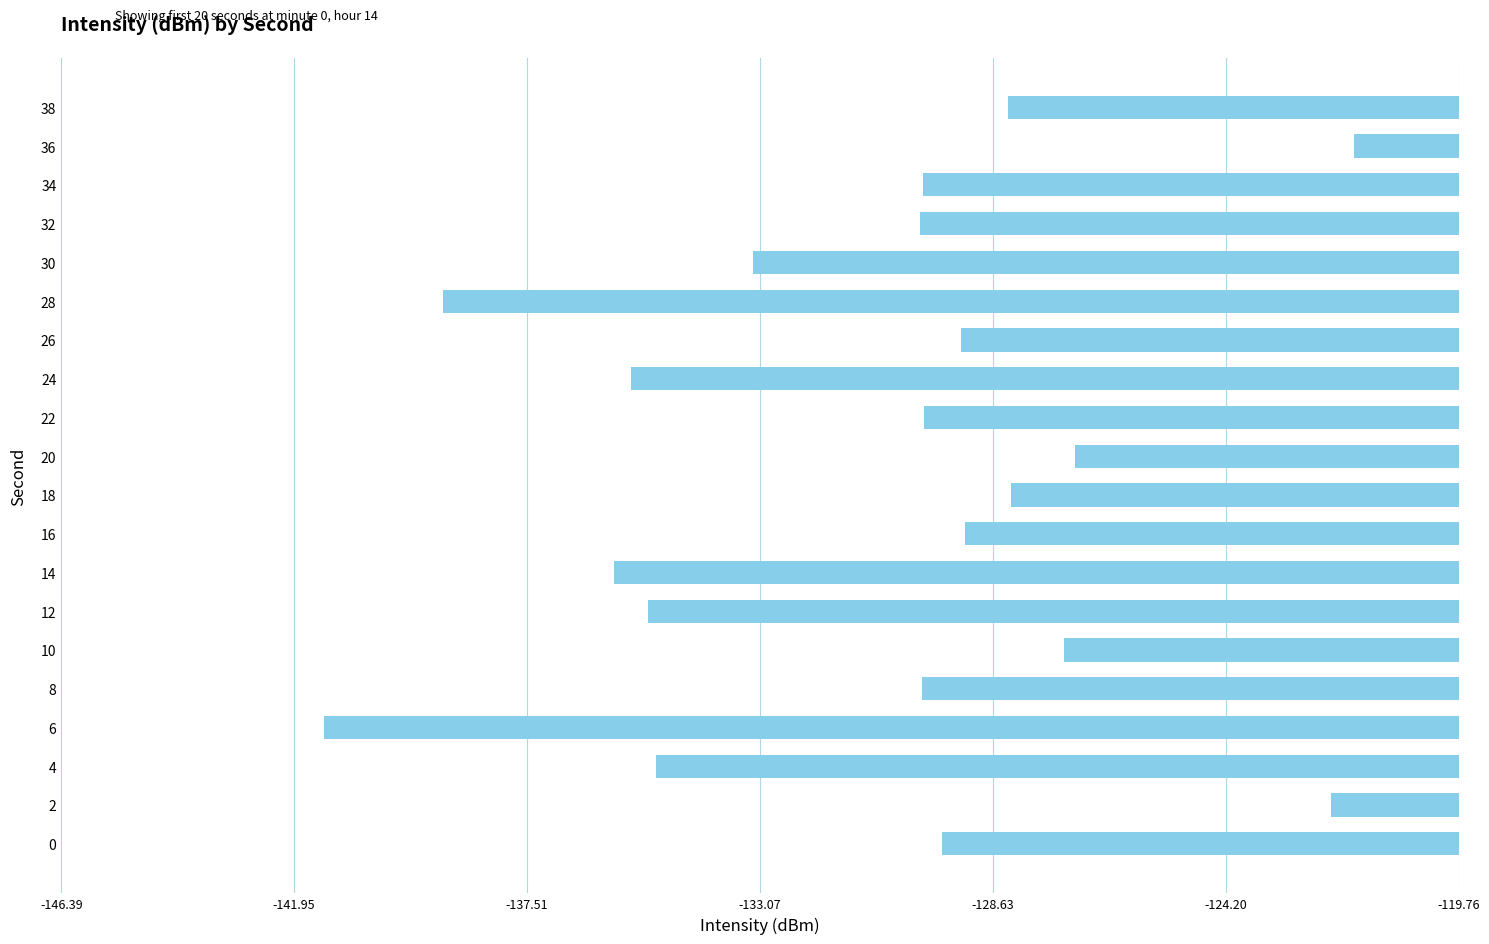

Which category has the lowest value across all series?

6